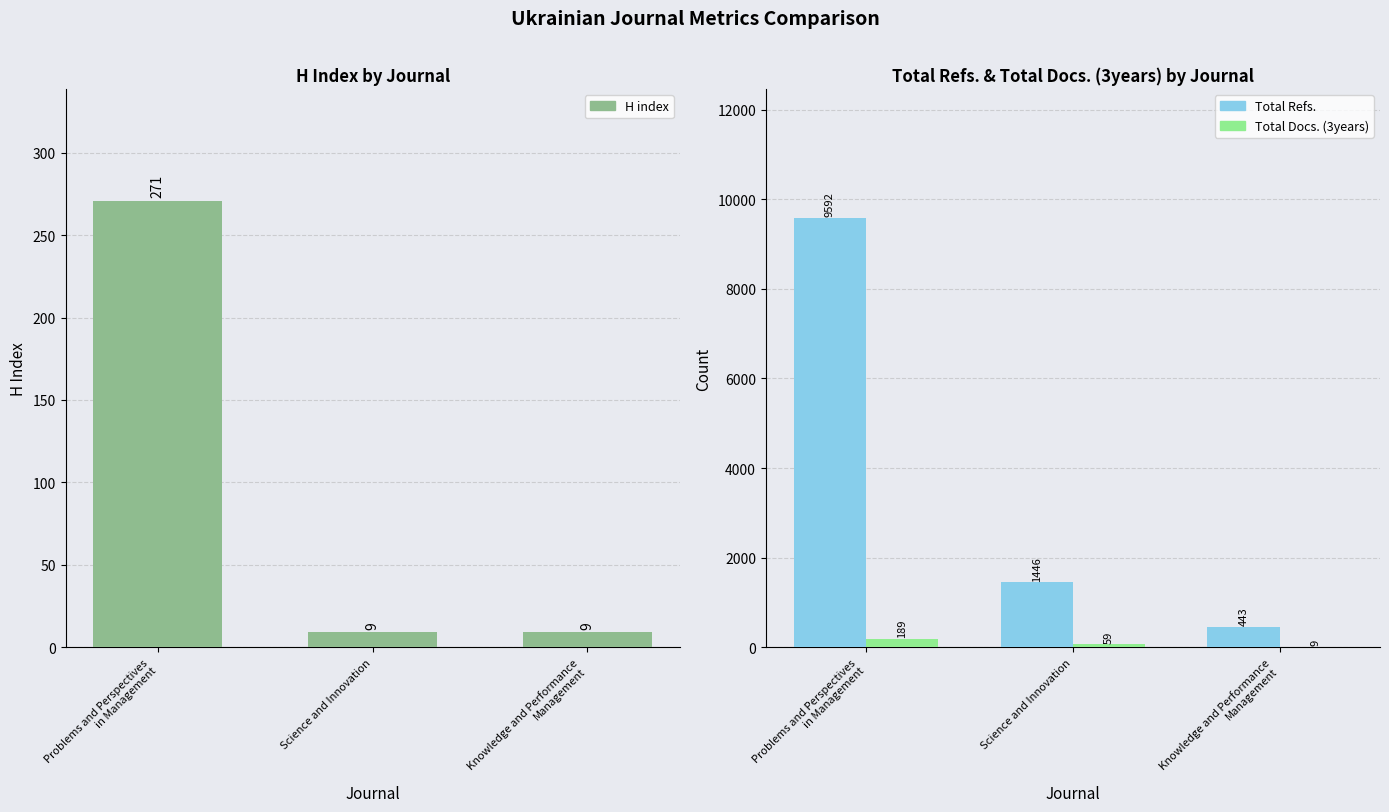

What is the lowest value of the H index series?

9